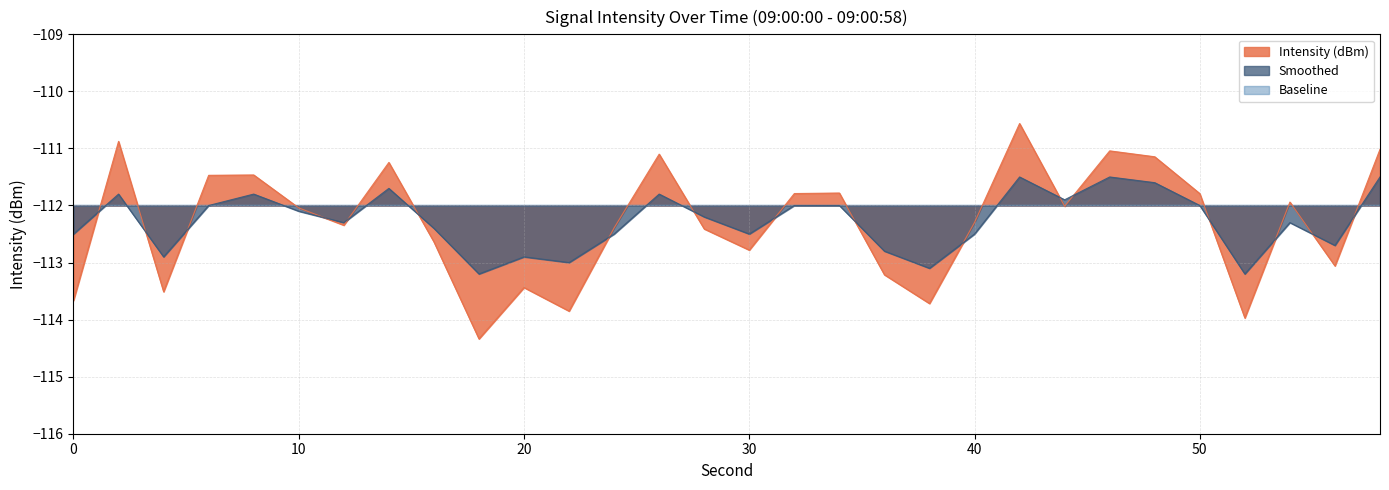

How many interior local peaks does the Intensity (dBm) series have?

9